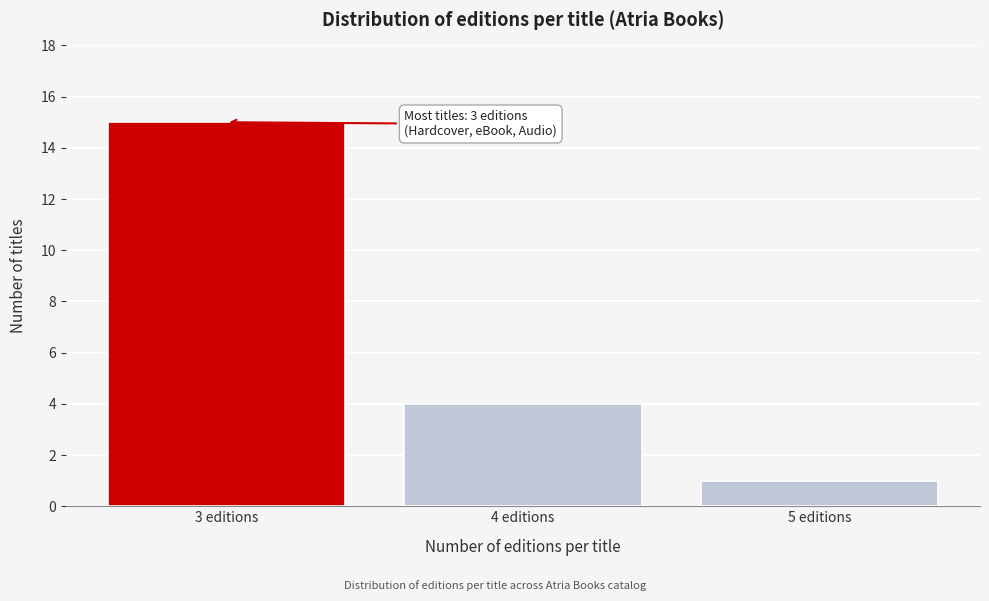

Reading left to right, list all the values displayed in this chart.

15	4	1